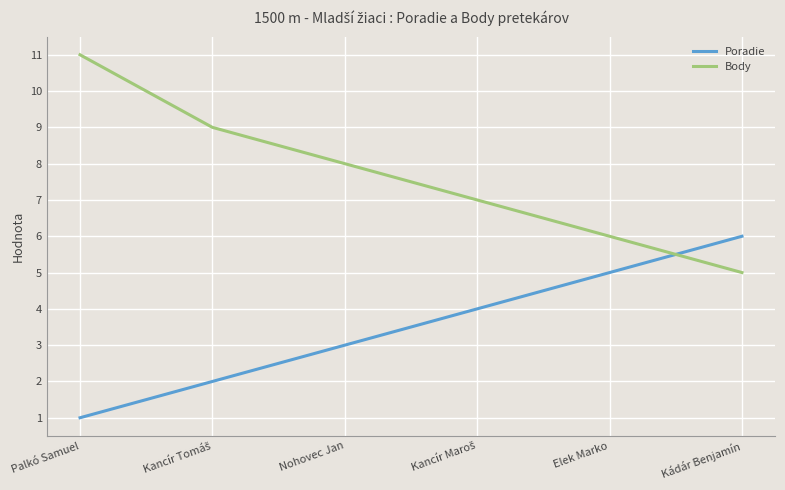

What position from the left is Kádár Benjamín?

6